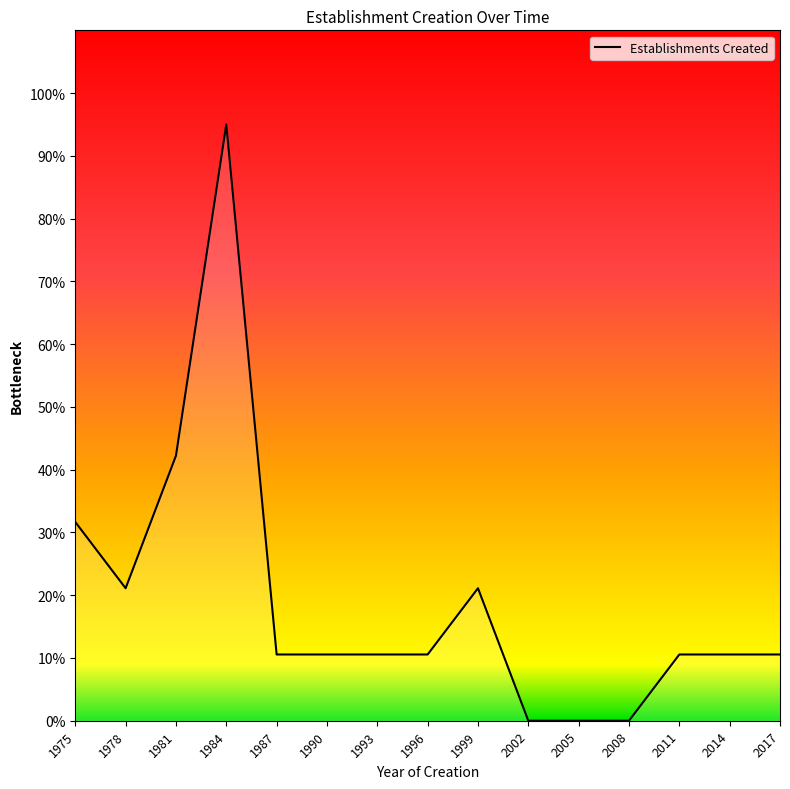

What is the greatest value displayed?

95.0